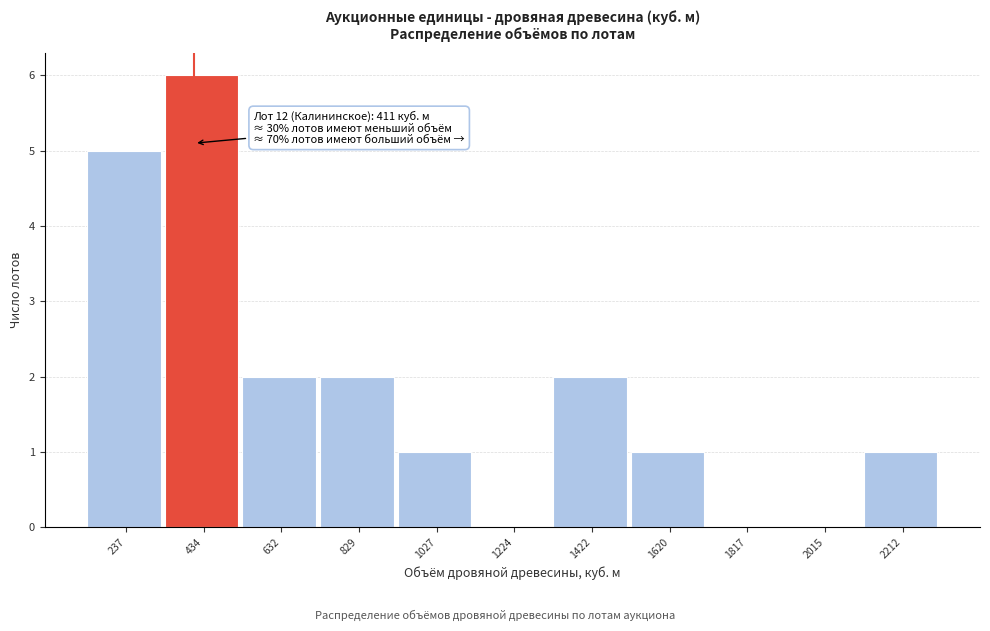

Which range on the x-axis has the tallest bar?

340 to 540